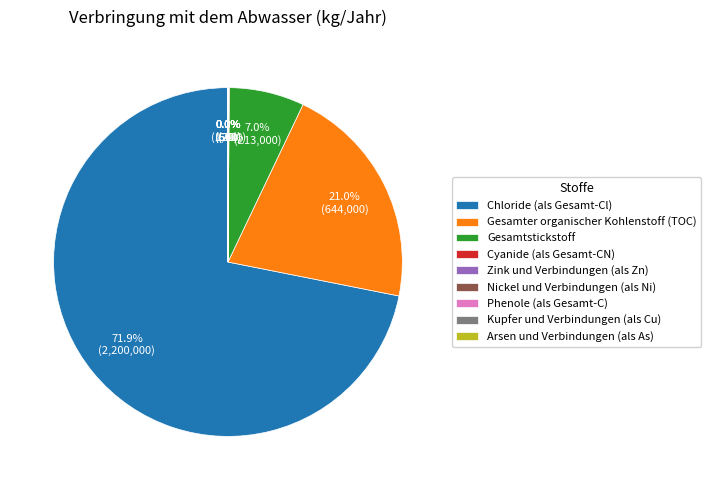

Which has a higher value, Gesamter organischer Kohlenstoff (TOC) or Chloride (als Gesamt-Cl)?

Chloride (als Gesamt-Cl)